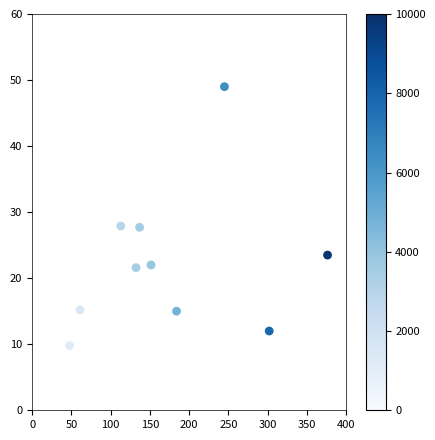

What is the range of Y values (max minus min)?

39.2